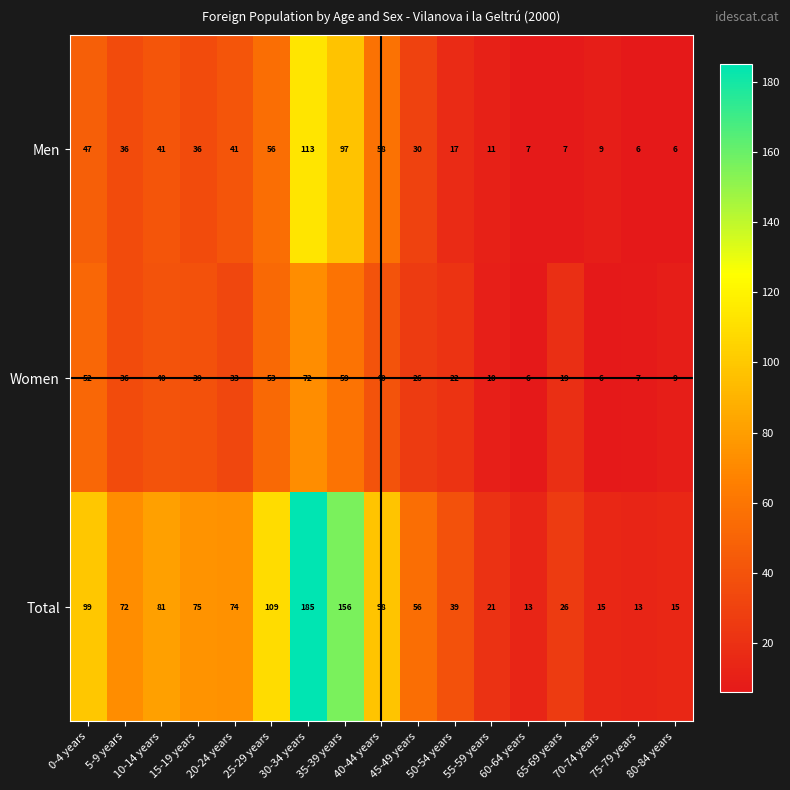

What is the approximate value of Women at 65-69 years, to the nearest 10?

20